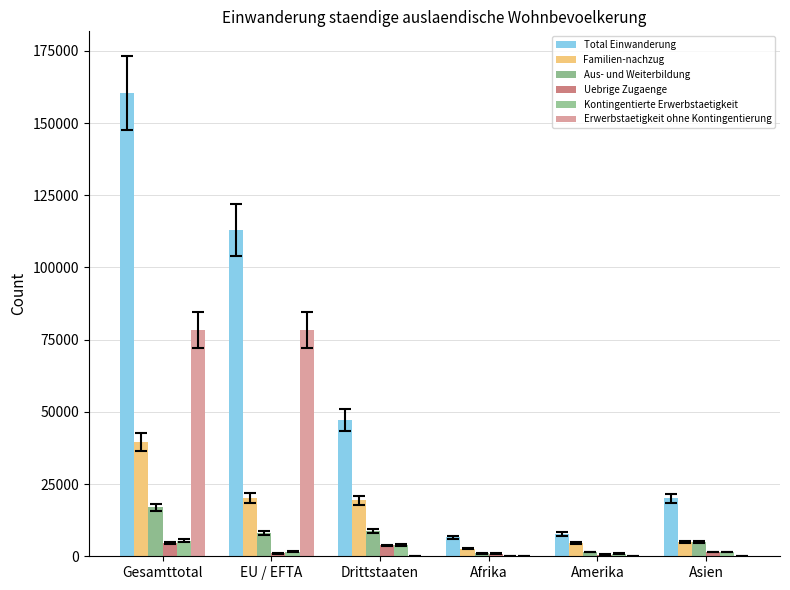

Does the chart contain stacked bars?

No